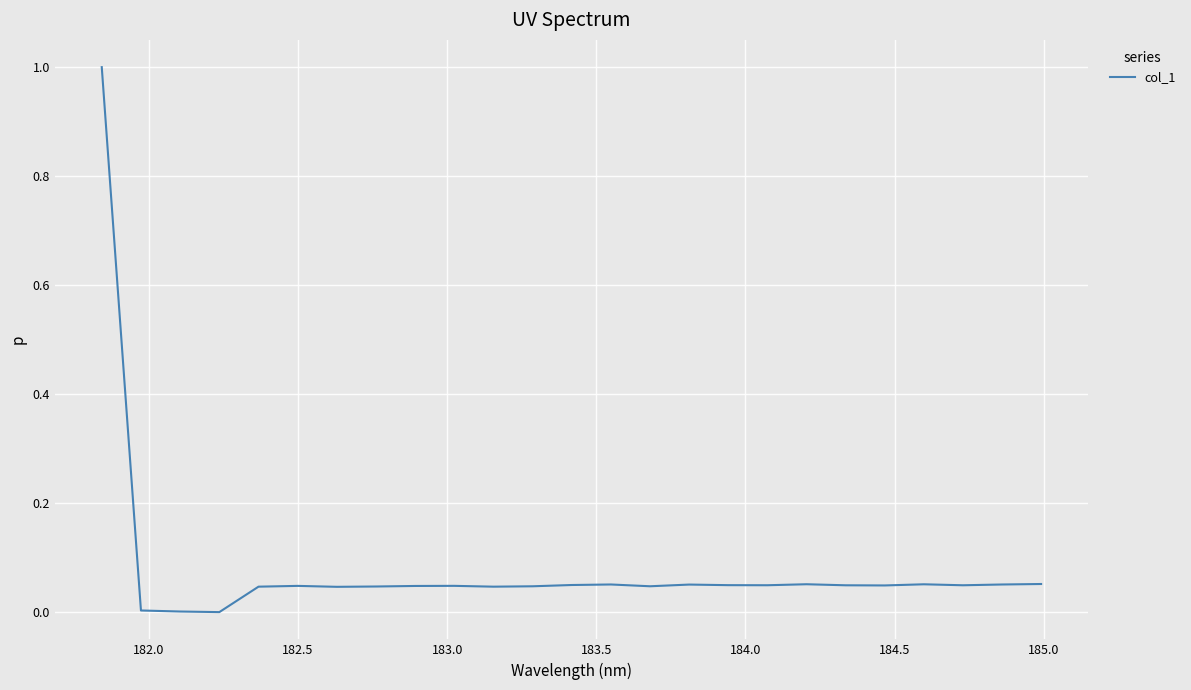

What is the difference between the maximum and second lowest values?

1.0